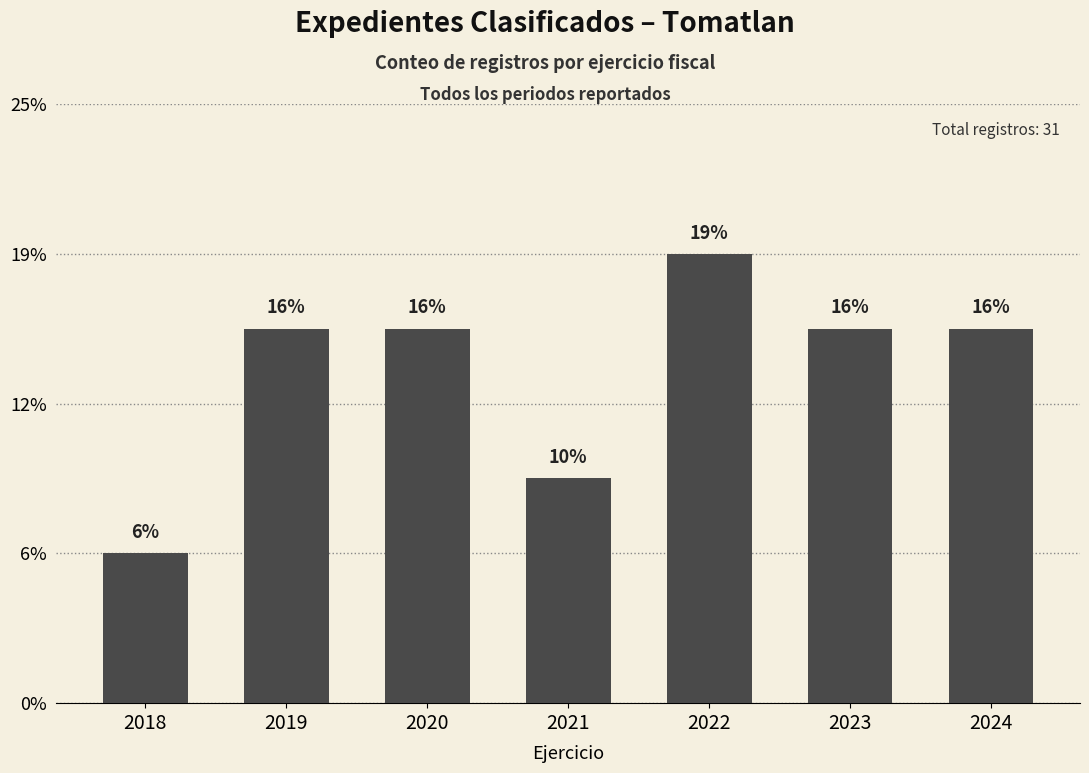

How many values are between 3 and 5?

5